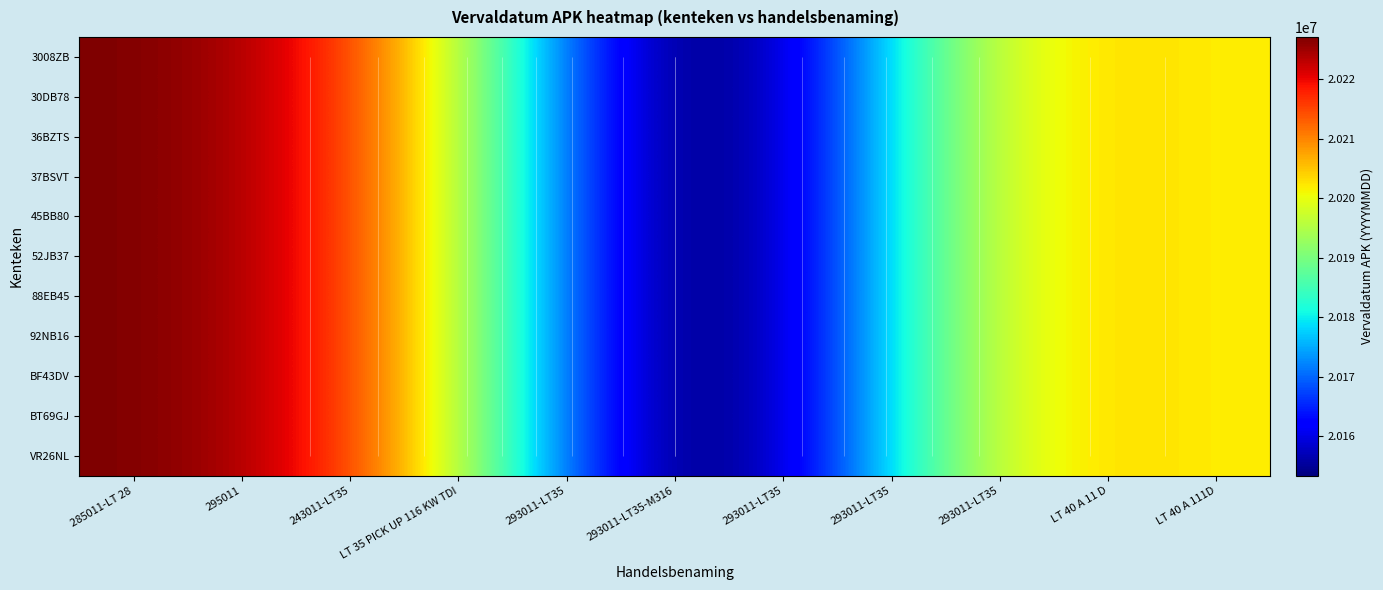

The 37BSVT series shows 20201747.6 at LT 40 A 111D. True or false?

True